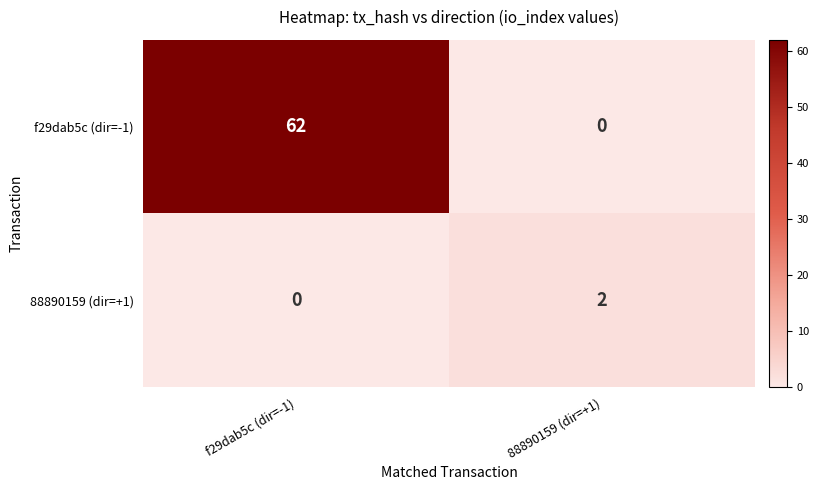

What is the difference between the highest and lowest values at f29dab5c (dir=-1)?

62